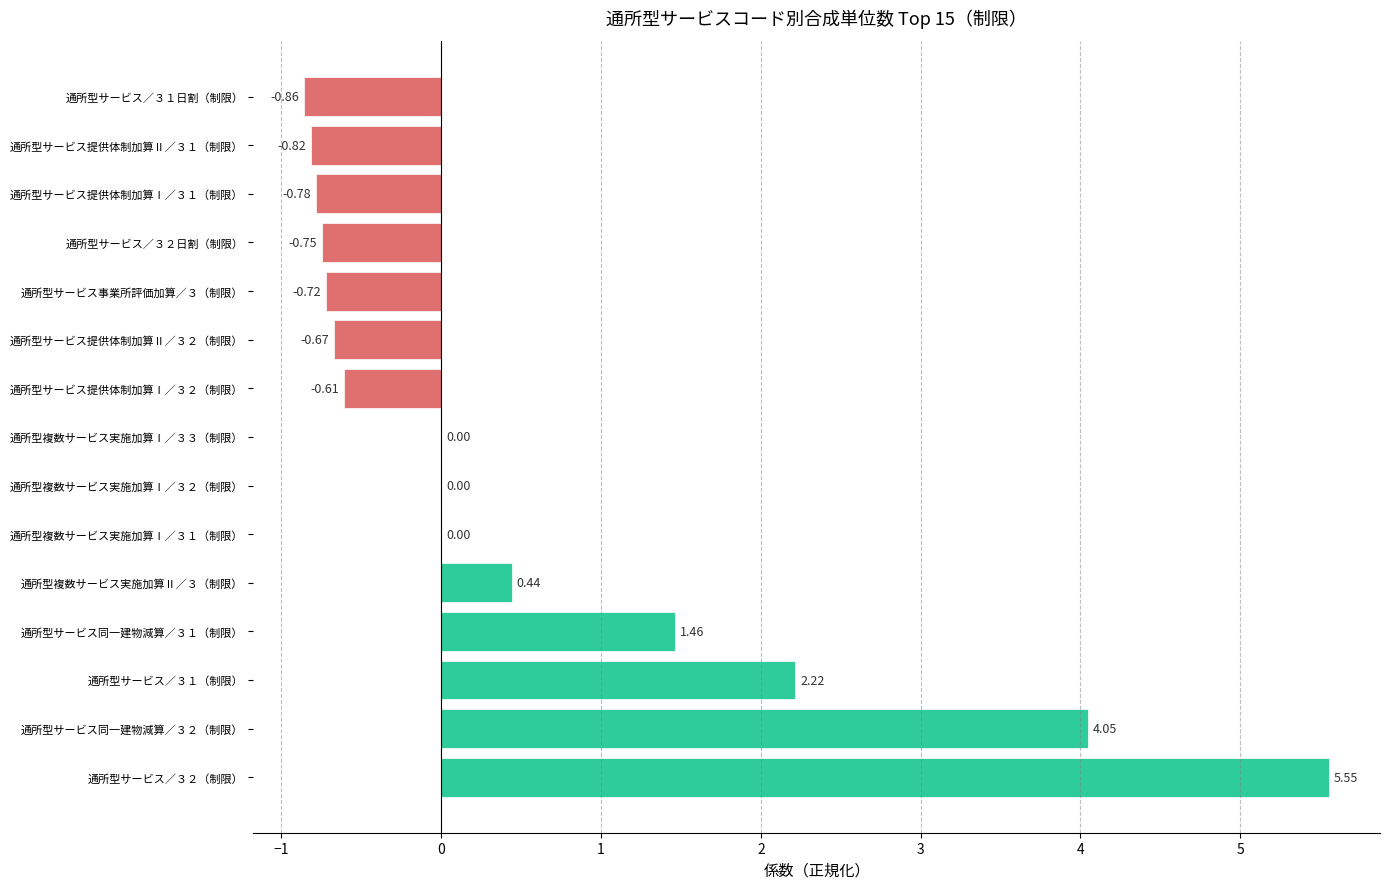

What is the sum of all values?

8.5